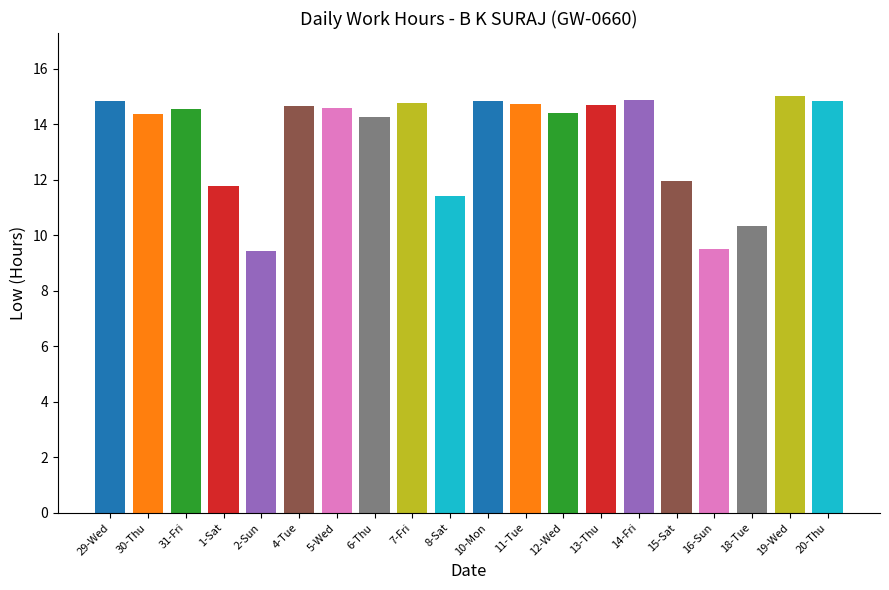

Where is the data nearest to the value 12?

15-Sat